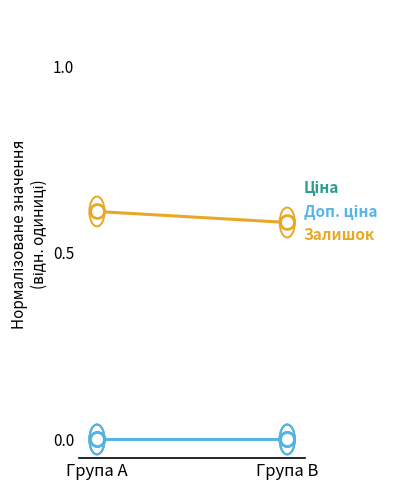

What is the sum of all Залишок values?

1.2